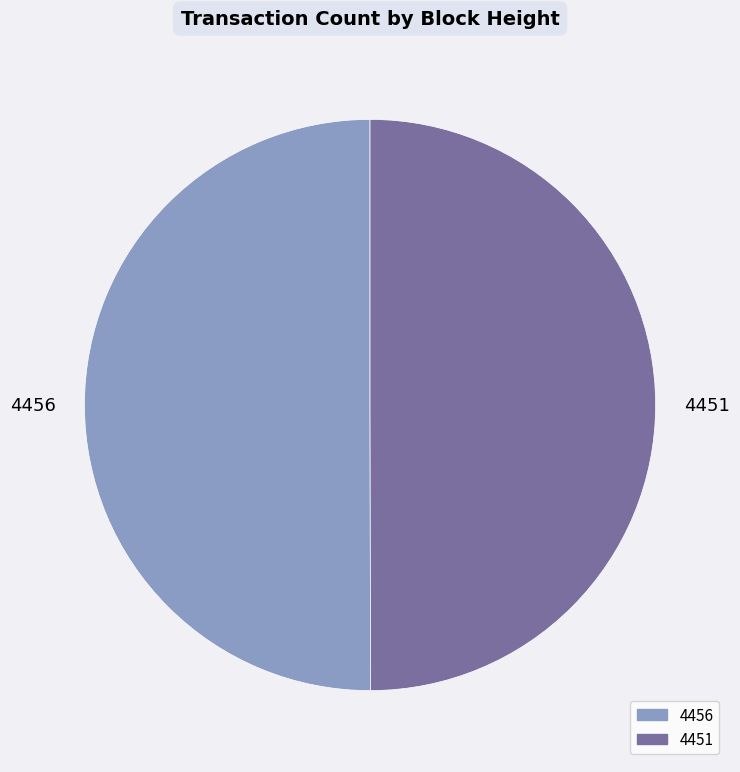

Approximately how many times larger is the value at 4456 compared to 4451?

1.0